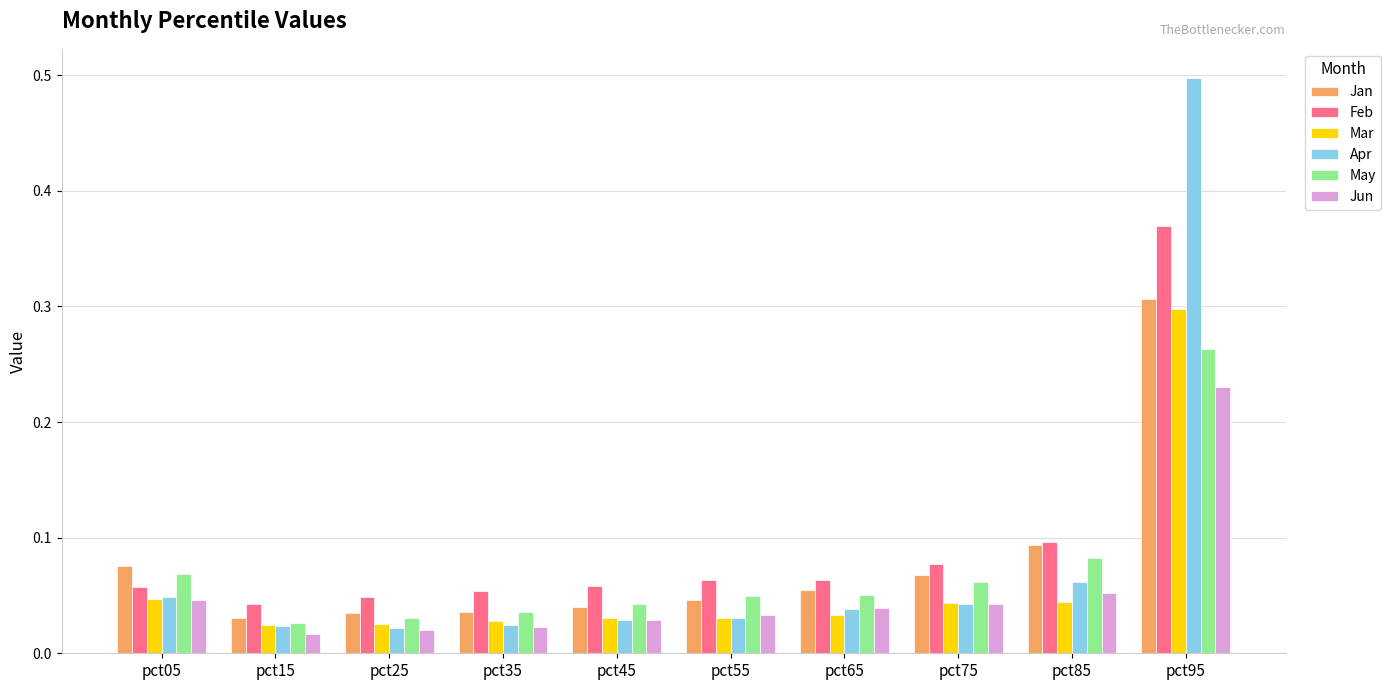

What is the greatest value displayed?

0.5